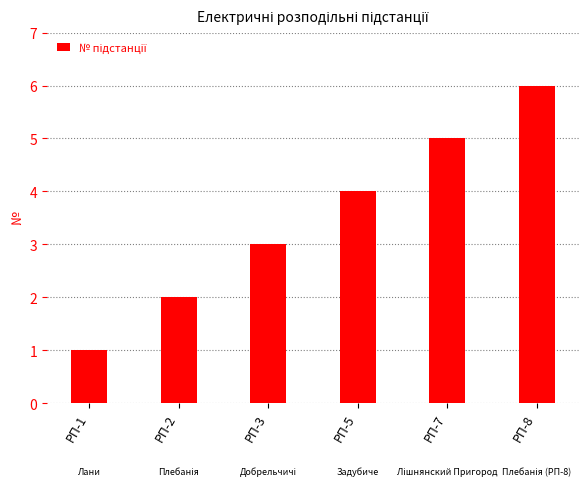

The value at РП-2 is 3. True or false?

False